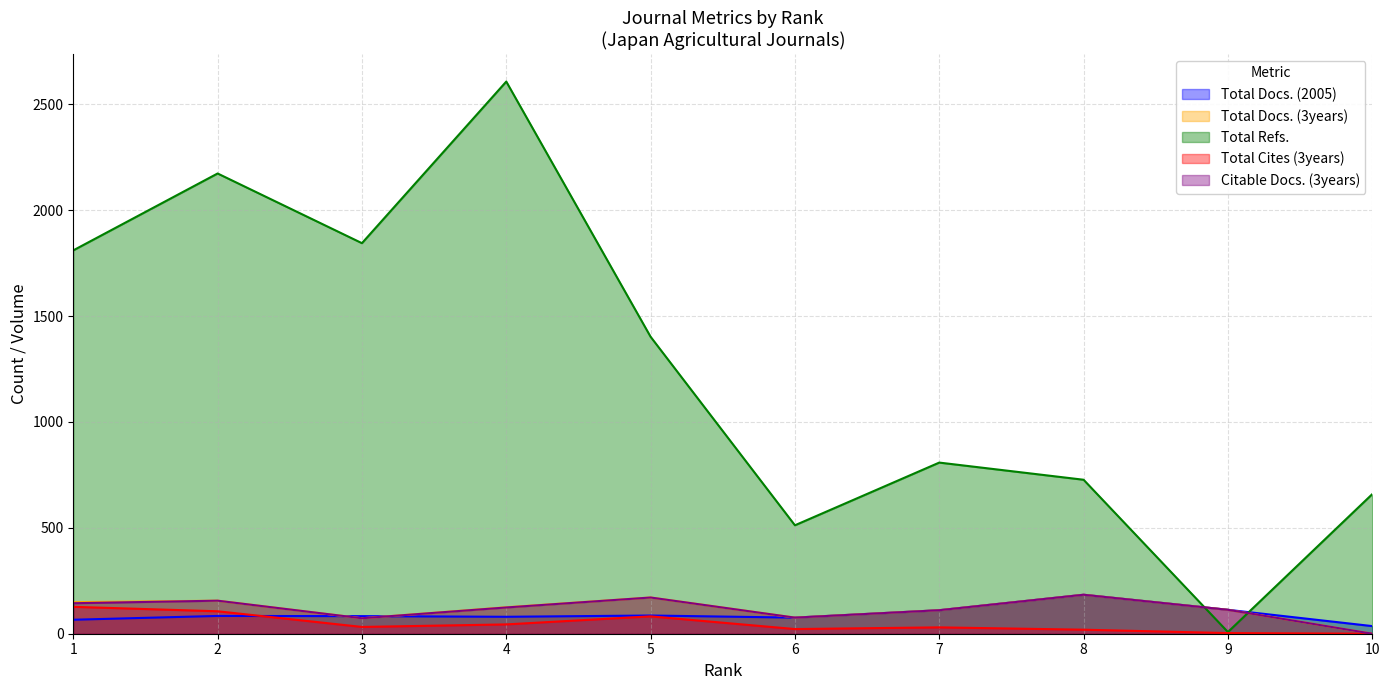

Is the value of Total Refs. at 10 greater than the value of Citable Docs. (3years) at 1?

Yes